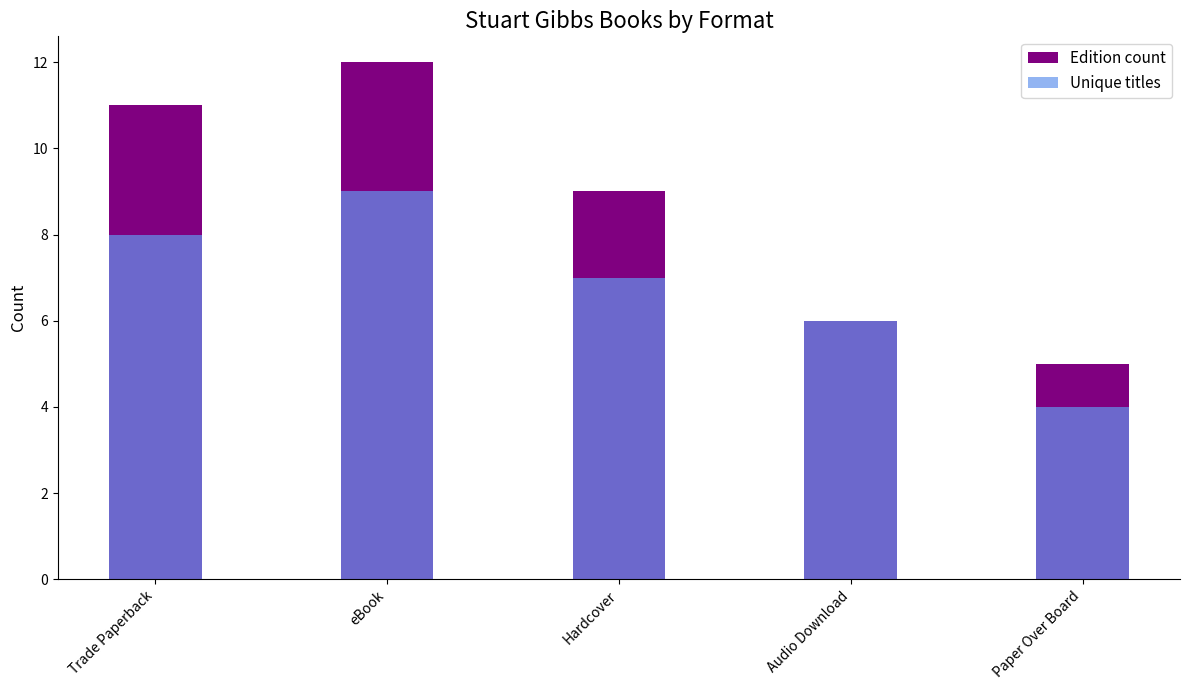

Where does the Unique titles series first go above 7?

Trade Paperback